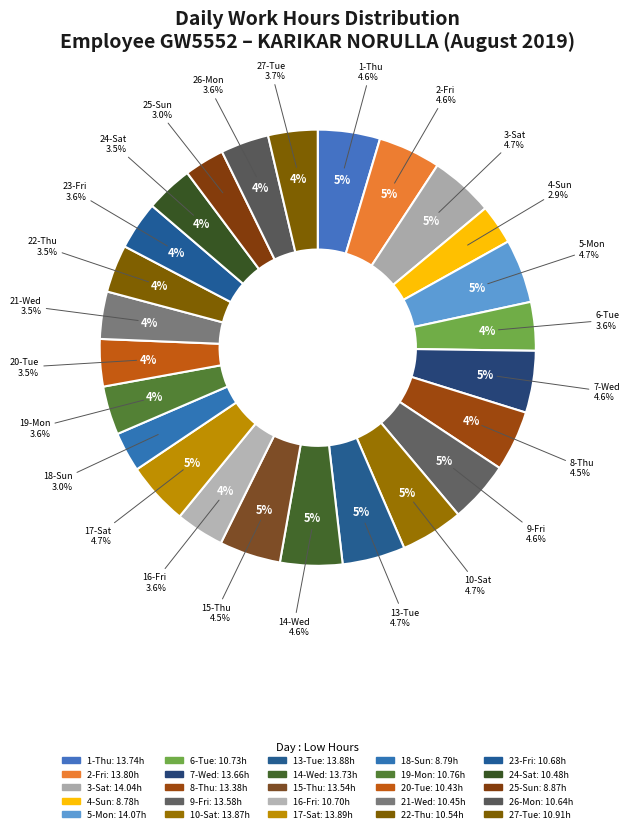

Rank the categories by value from lowest to highest.

4-Sun, 18-Sun, 25-Sun, 20-Tue, 21-Wed, 24-Sat, 22-Thu, 26-Mon, 23-Fri, 16-Fri, 6-Tue, 19-Mon, 27-Tue, 8-Thu, 15-Thu, 9-Fri, 7-Wed, 14-Wed, 1-Thu, 2-Fri, 10-Sat, 13-Tue, 17-Sat, 3-Sat, 5-Mon